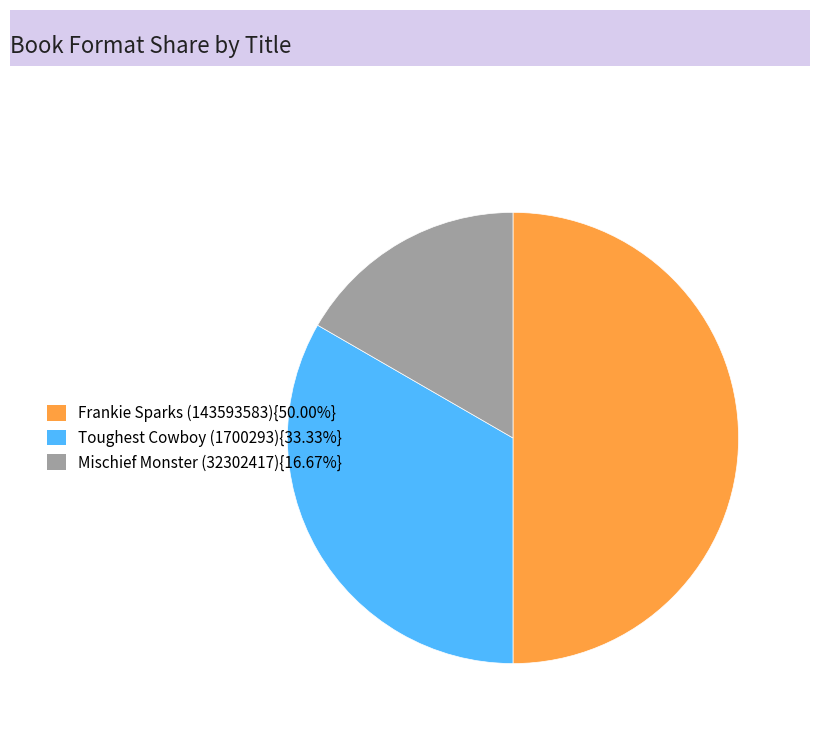

Rank the categories by value from lowest to highest.

Mischief Monster (32302417), Toughest Cowboy (1700293), Frankie Sparks (143593583)